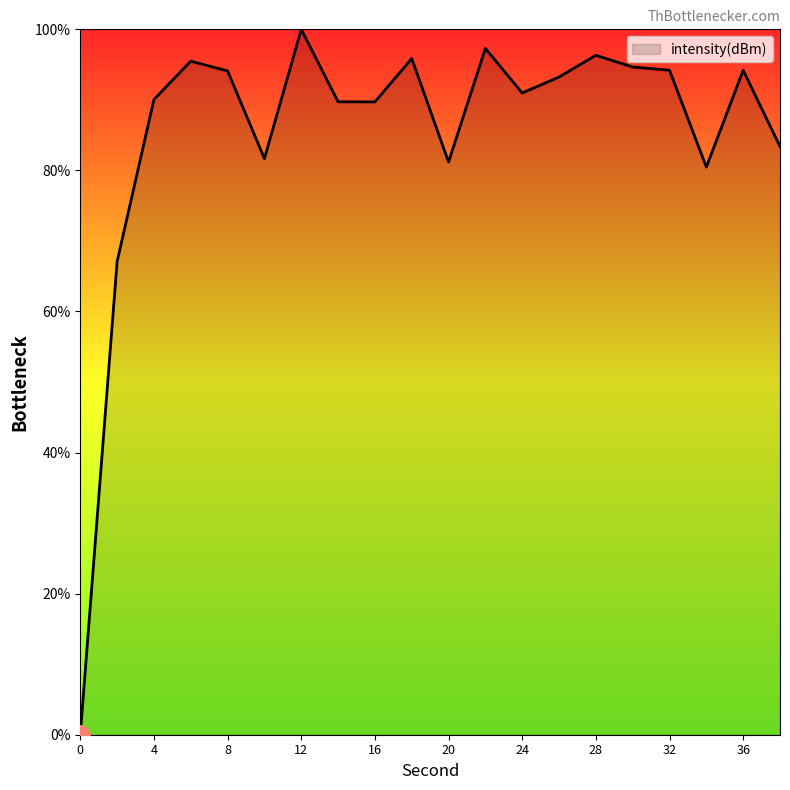

What is the maximum value shown in the chart?

100.0